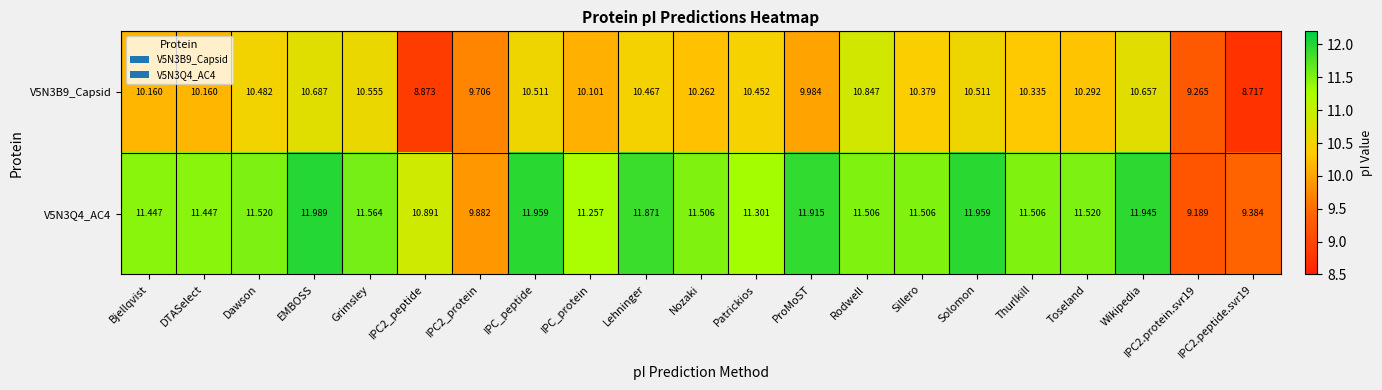

At which category is the sum across all series the highest?

EMBOSS